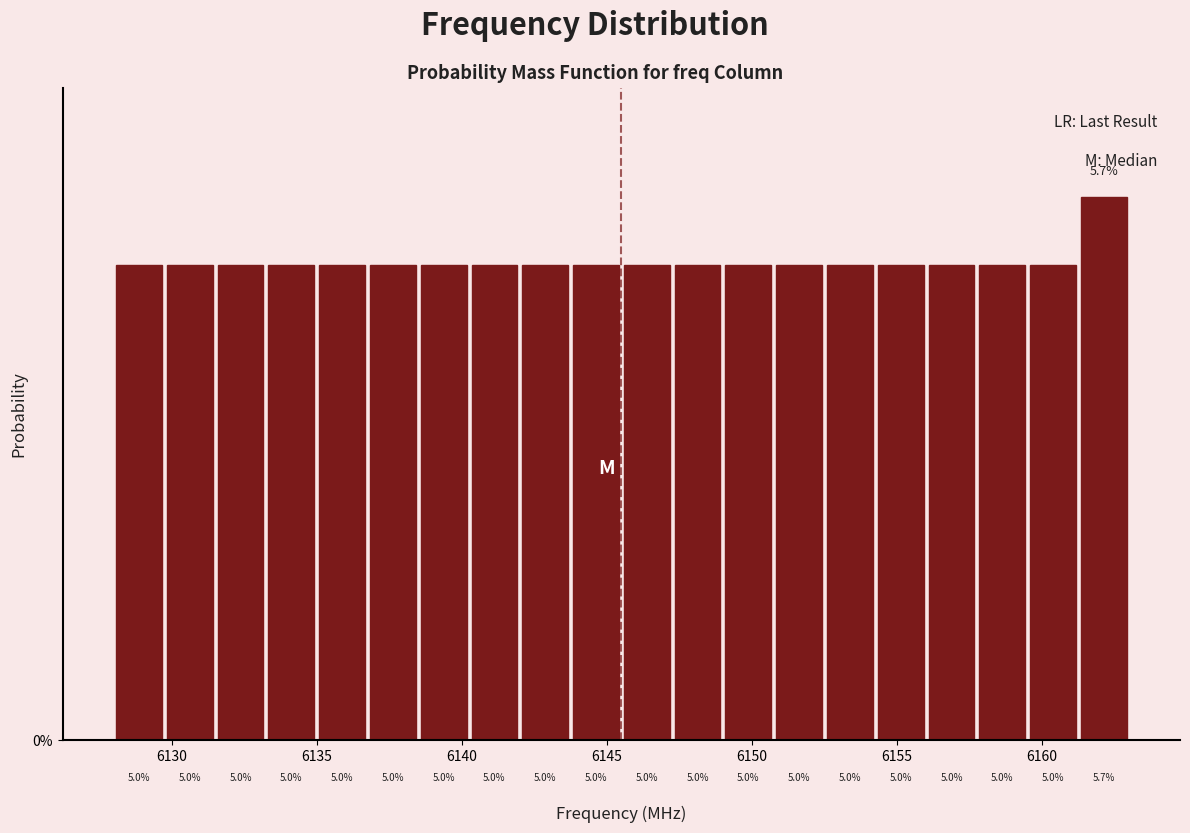

Around what value on the x-axis is the tallest bar? Give the approximate position of its centre, as read against the axis.

6162.0